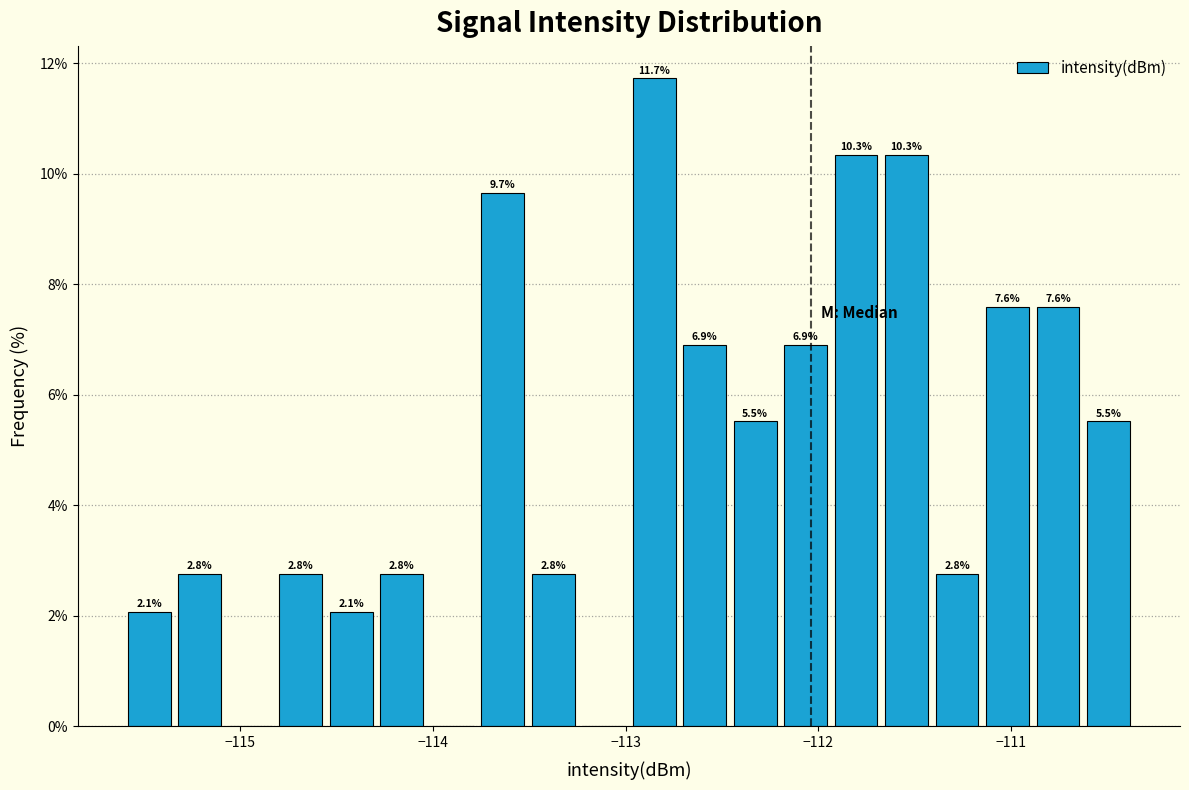

Read against the x-axis, roughly where is the centre of the tallest bar?

-112.9